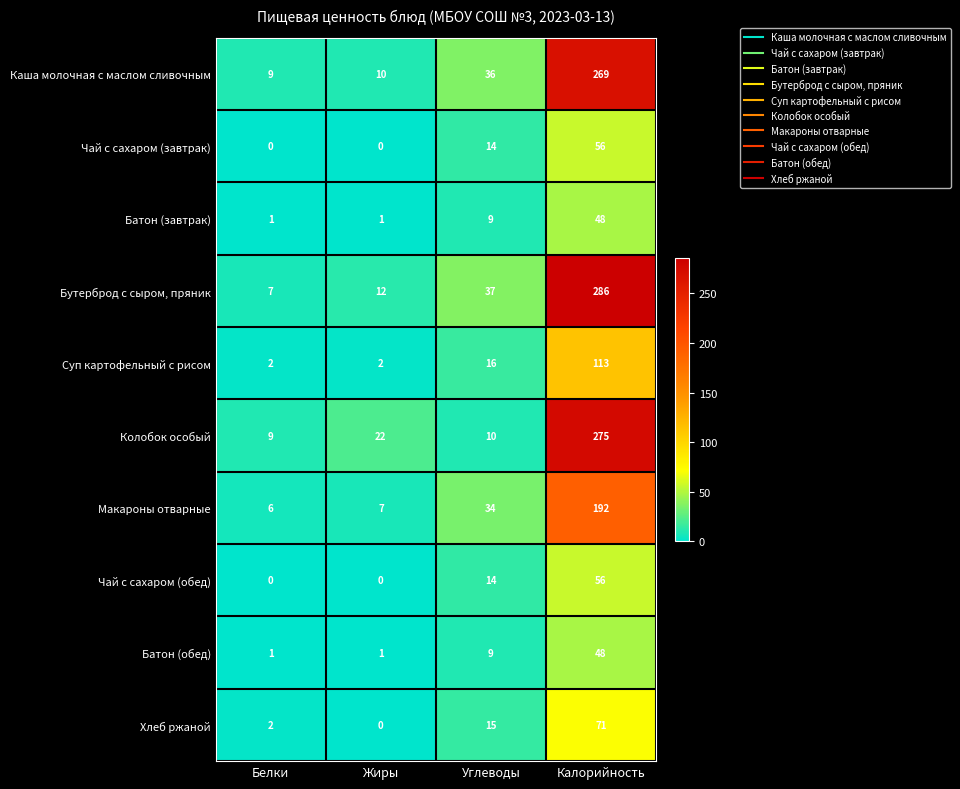

At which label is Батон (обед) closest to 24?

Углеводы